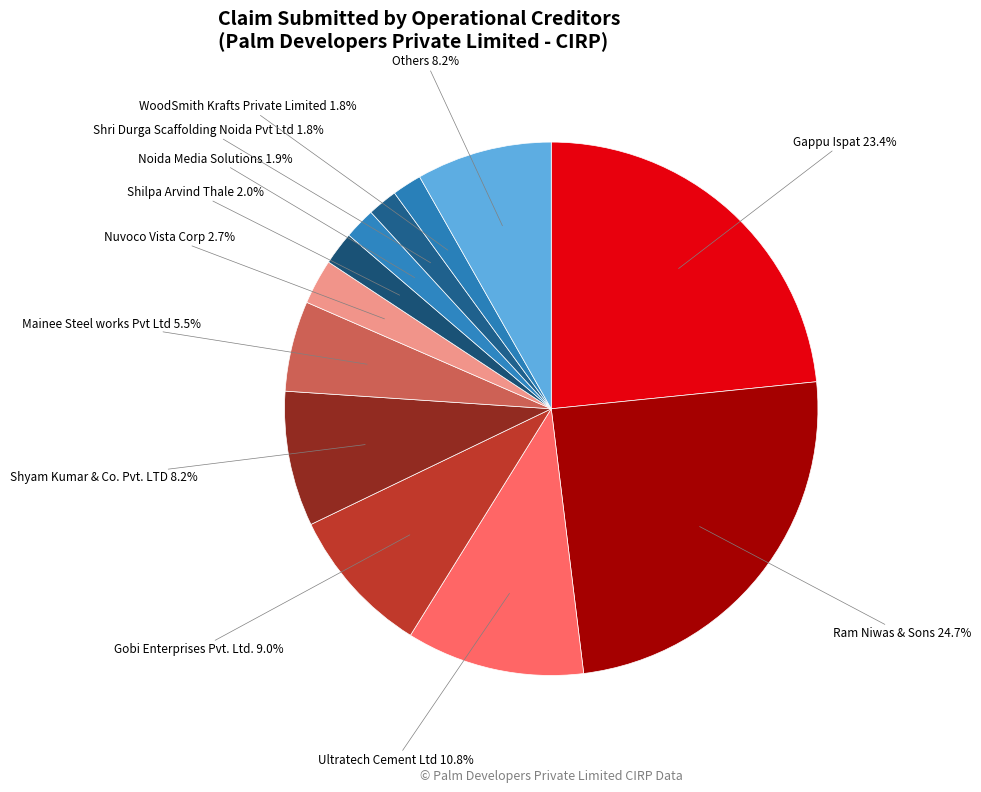

Is there any slice that represents more than half of the pie?

No